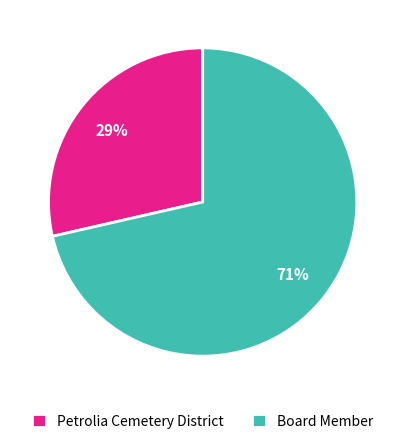

The Board Member slice represents 57% of the pie. True or false?

False